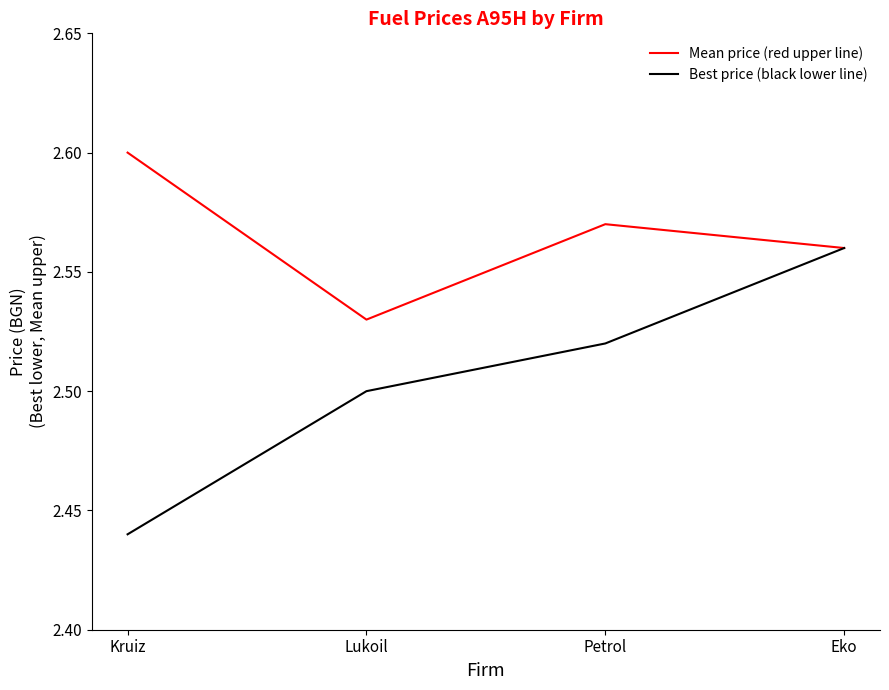

Which label corresponds to the smallest value in the chart?

Kruiz